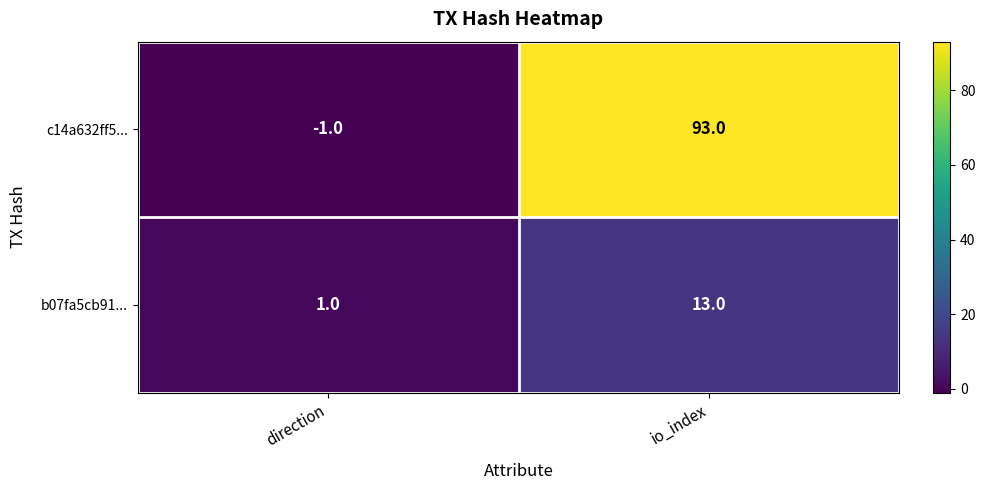

Which series has the largest range (max minus min)?

c14a632ff5...